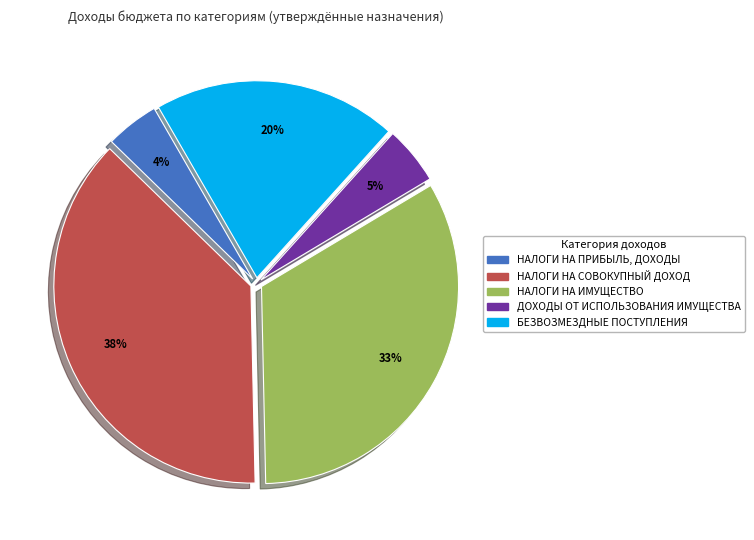

Combined, do НАЛОГИ НА ИМУЩЕСТВО and ДОХОДЫ ОТ ИСПОЛЬЗОВАНИЯ ИМУЩЕСТВА account for over 50%?

No